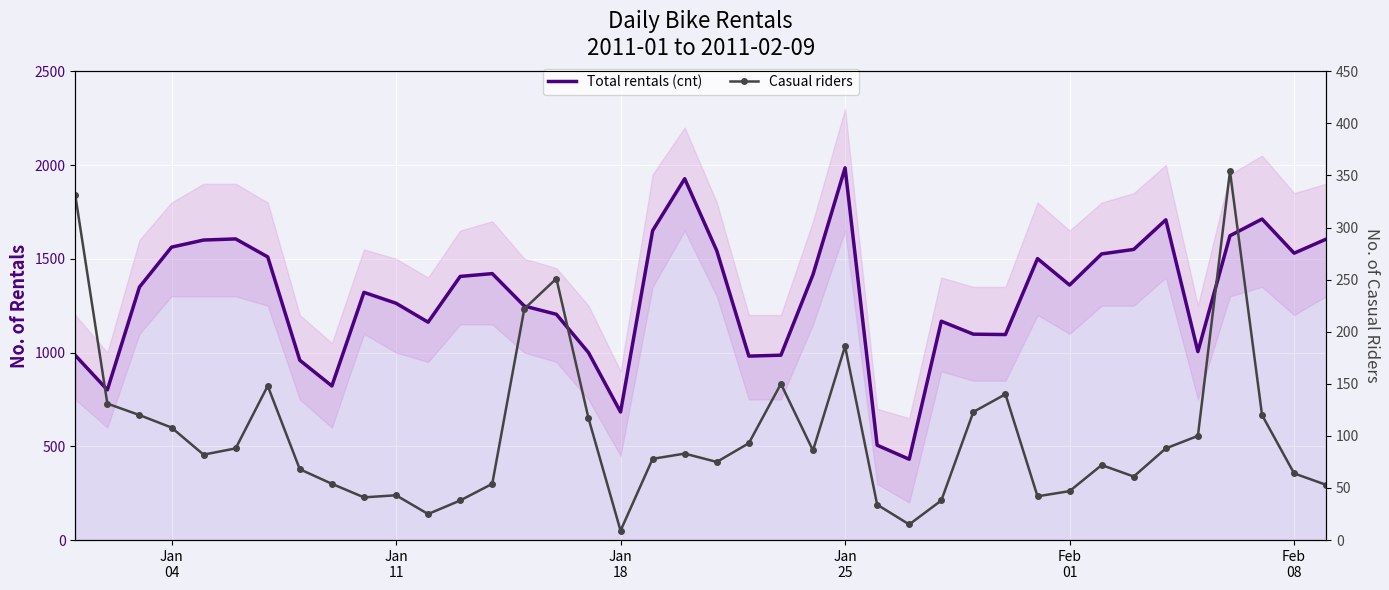

At which label does Casual riders reach its minimum?

Jan 18